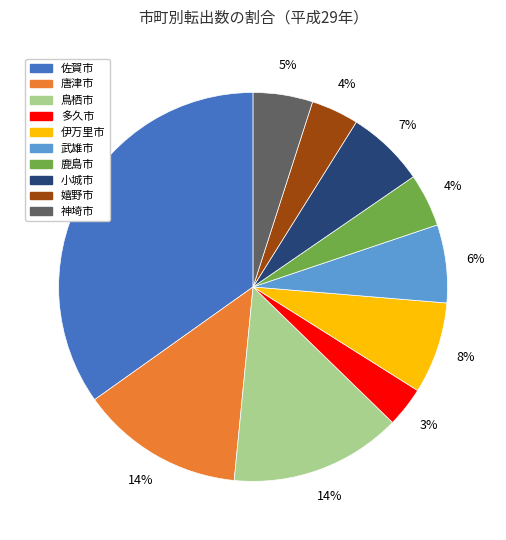

Which slice is the smallest?

多久市